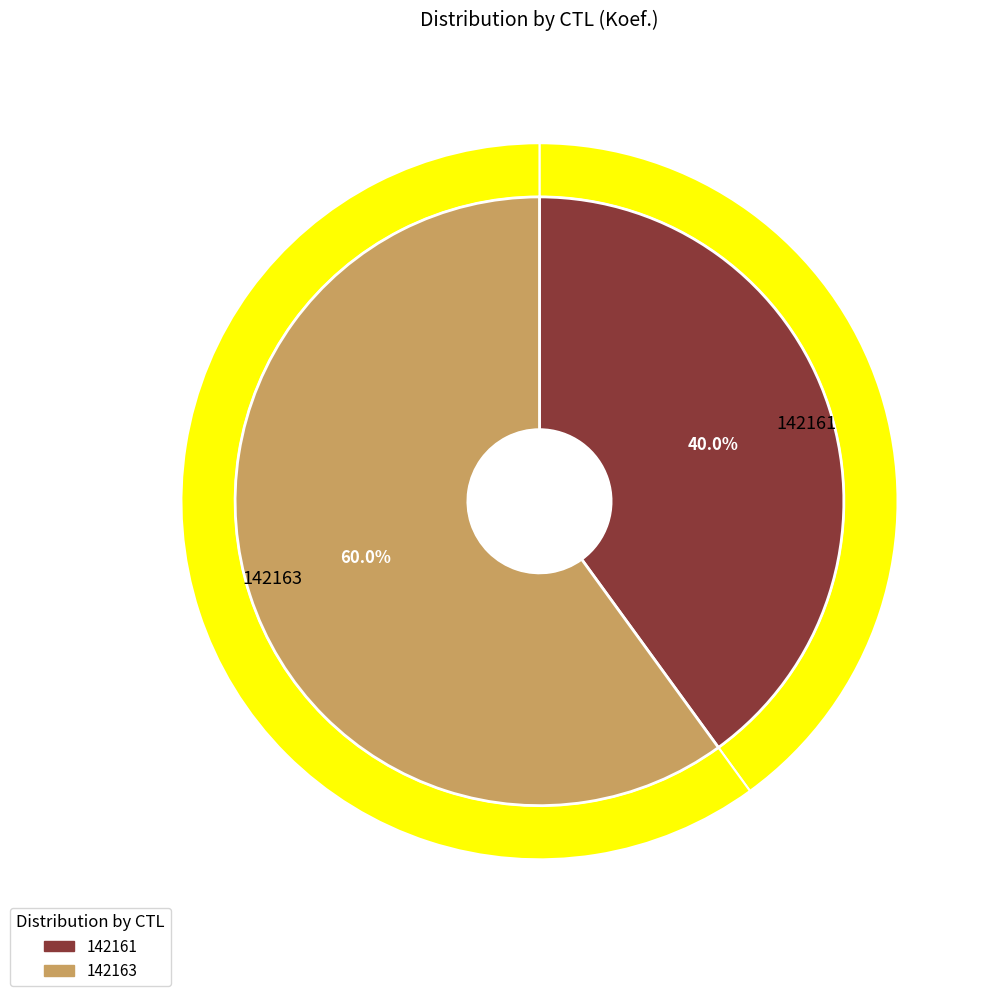

The 142163 slice represents 48% of the pie. True or false?

False